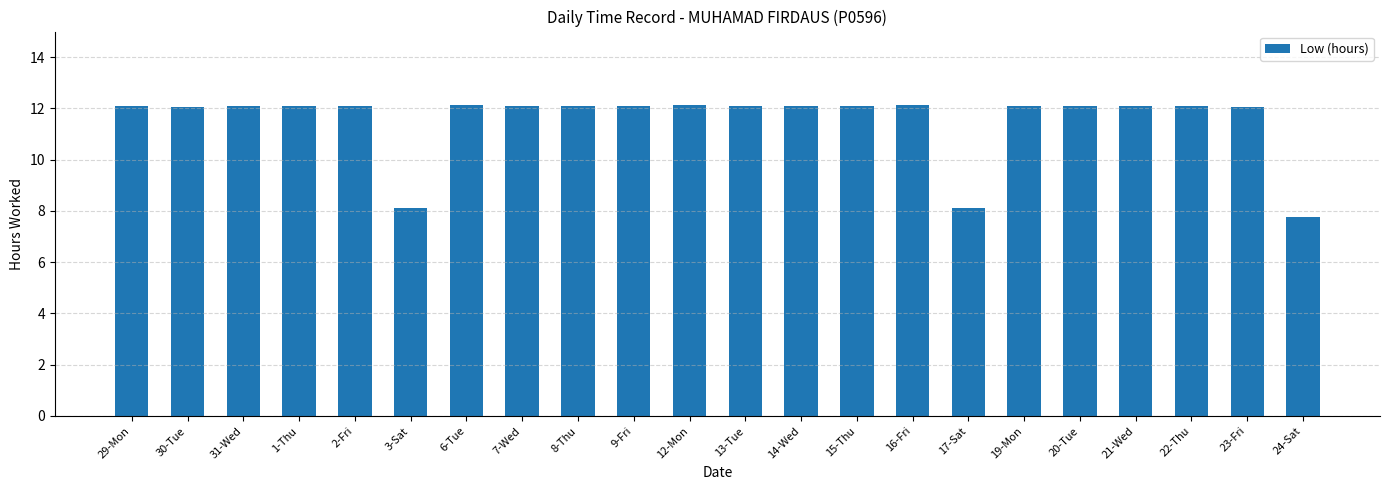

Read the value at 9-Fri.

12.1